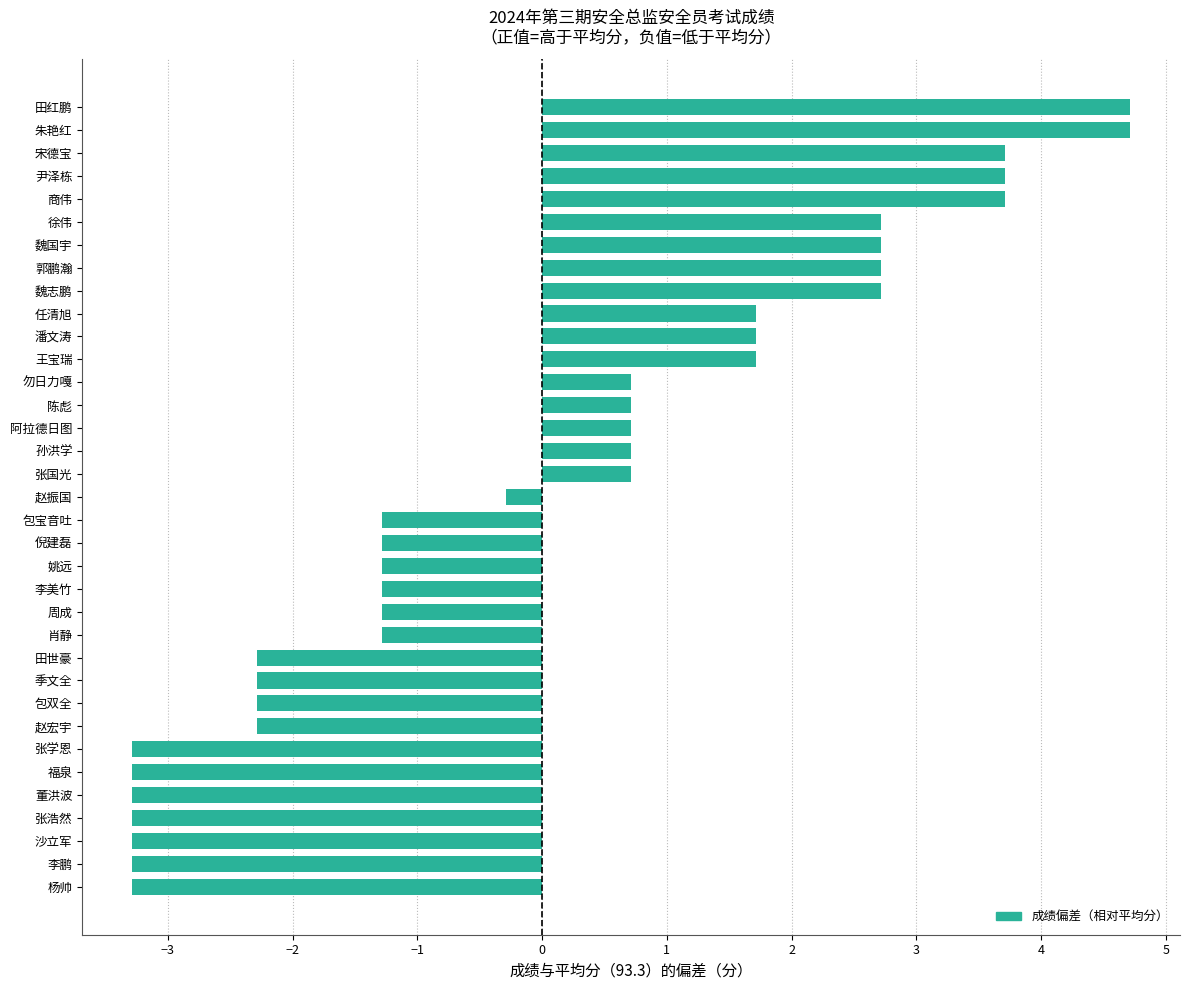

What is the change in value from 阿拉德日图 to 朱艳红?

+4.0